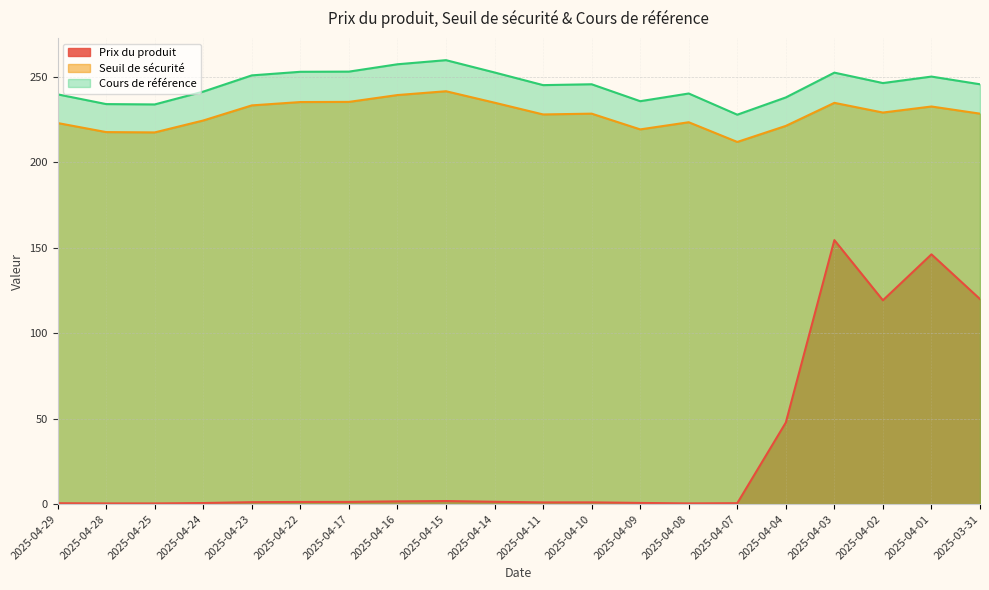

At which category does the chart reach its minimum across all series?

2025-04-28